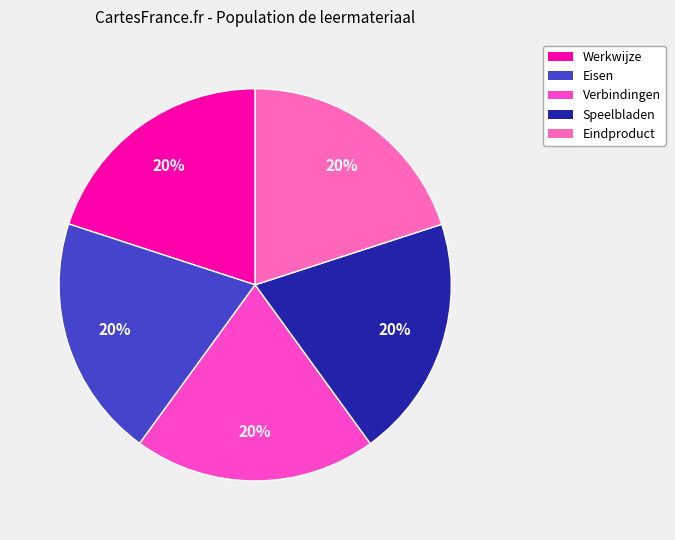

To the nearest percent, what percentage of the pie is Verbindingen?

20%